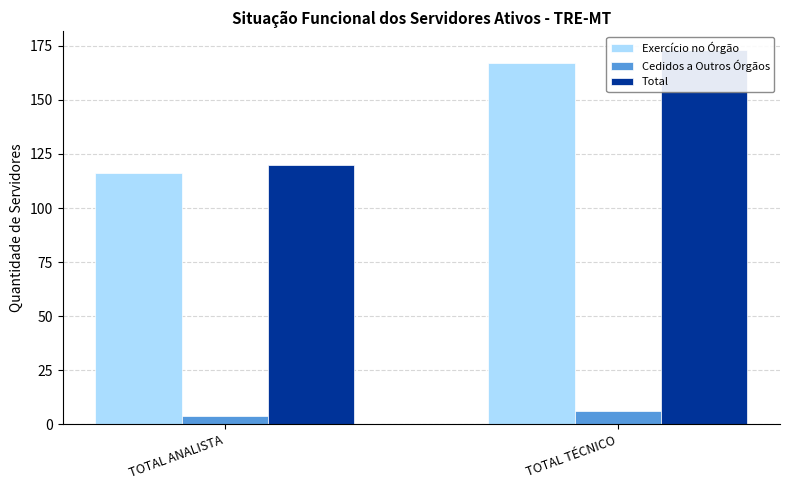

List the series in order of their peak value, lowest first.

Cedidos a Outros Órgãos, Exercício no Órgão, Total